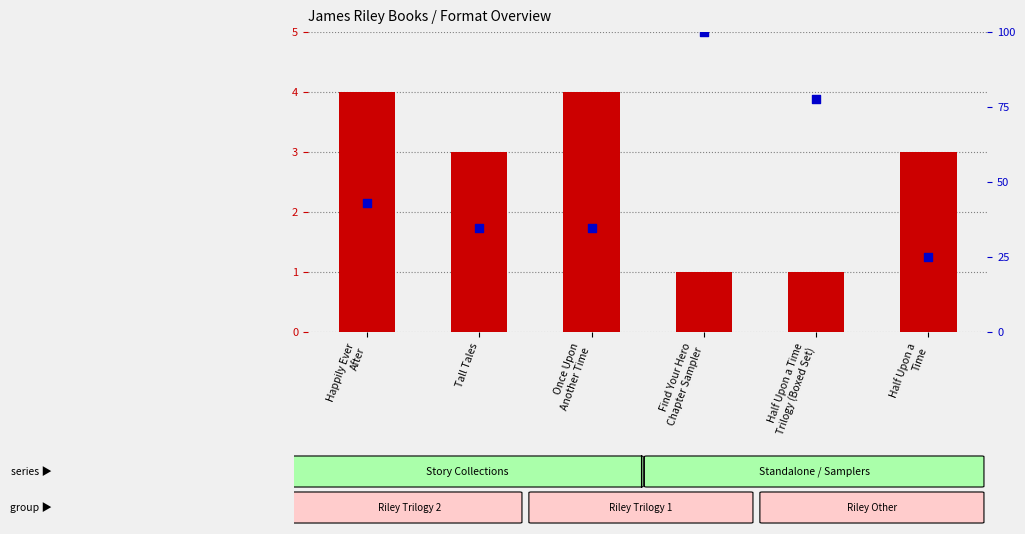

Which series has the largest total across all categories?

Format Count